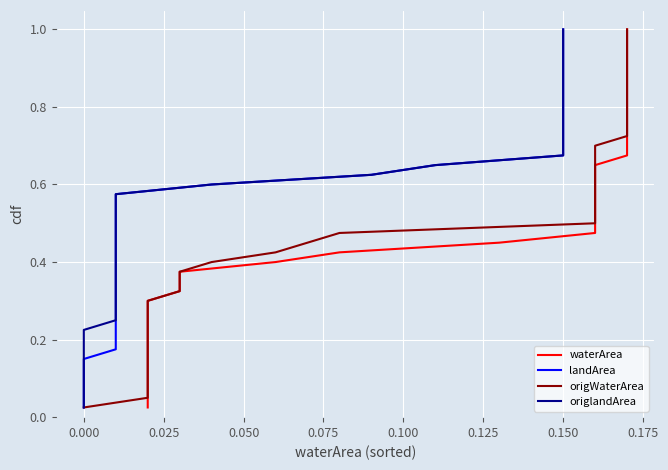

Is the value of landArea at 13 greater than the value of origWaterArea at 39?

No